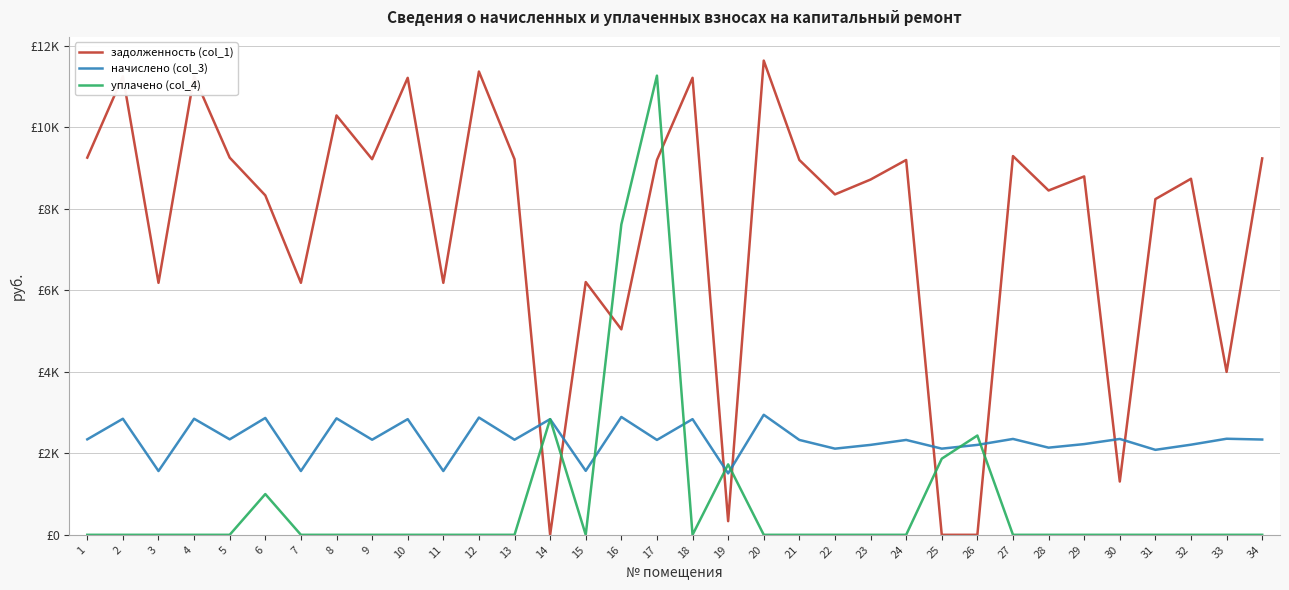

At which category is the sum across all series the highest?

17